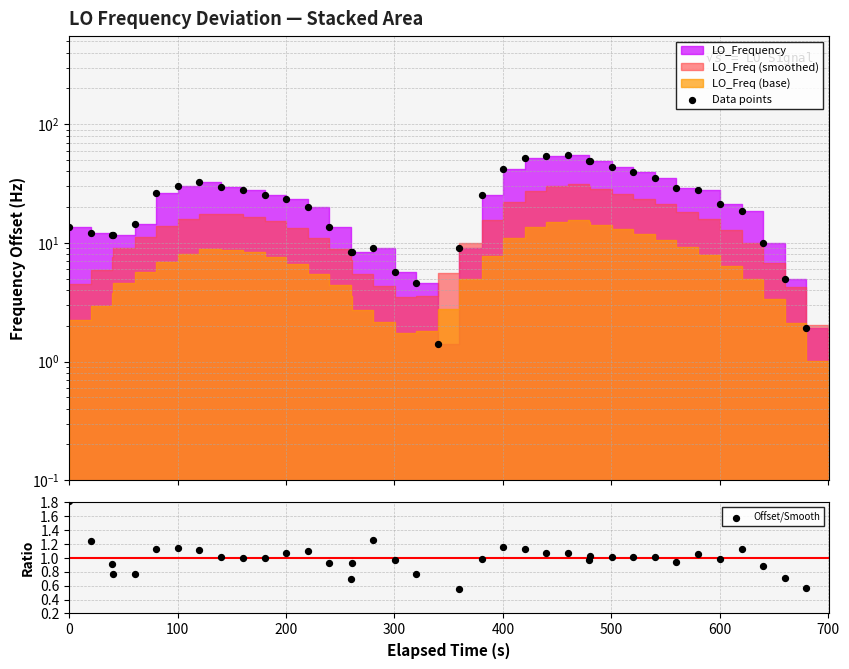

Which series has the largest total across all categories?

Data points